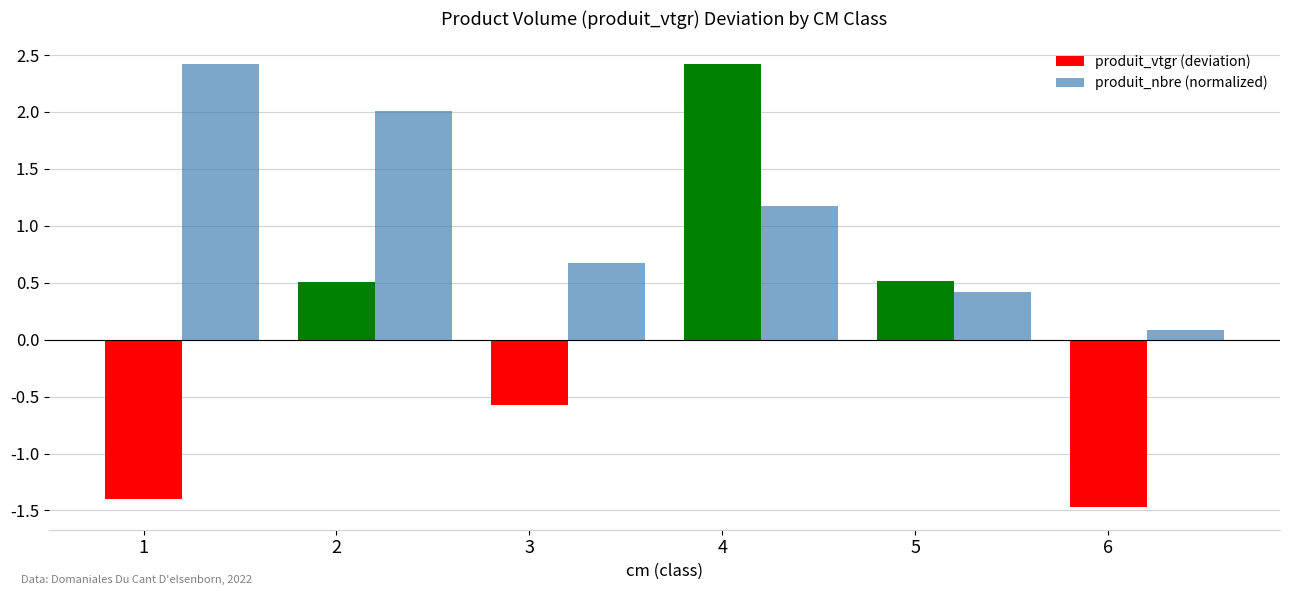

What is the smallest value displayed?

-1.5